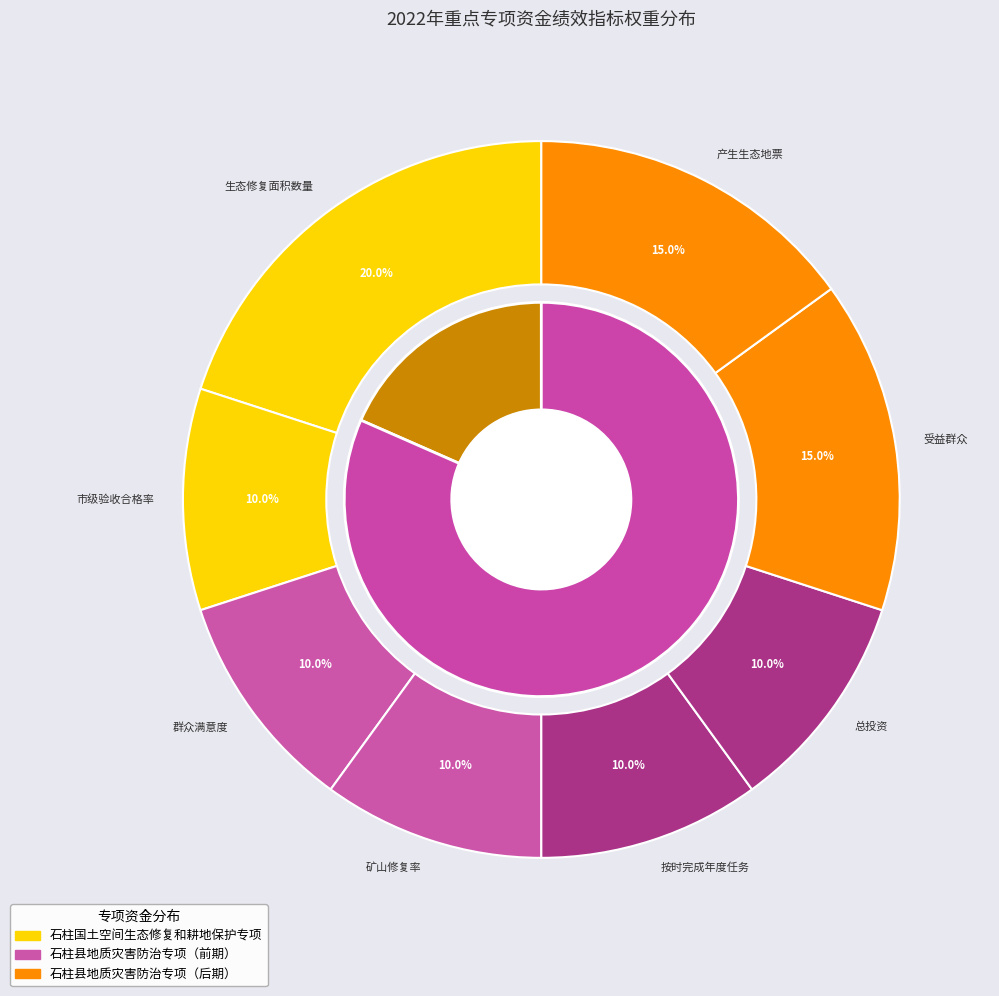

Rank the categories by value from lowest to highest.

市级验收合格率, 群众满意度, 矿山修复率, 按时完成年度任务, 总投资, 受益群众, 产生生态地票, 生态修复面积数量